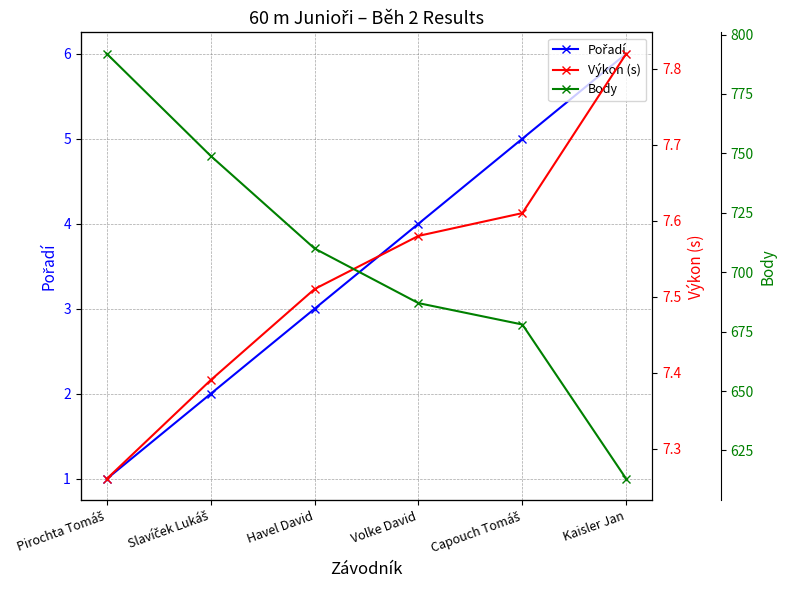

True or false: Výkon (s) and Body intersect in this chart.

False